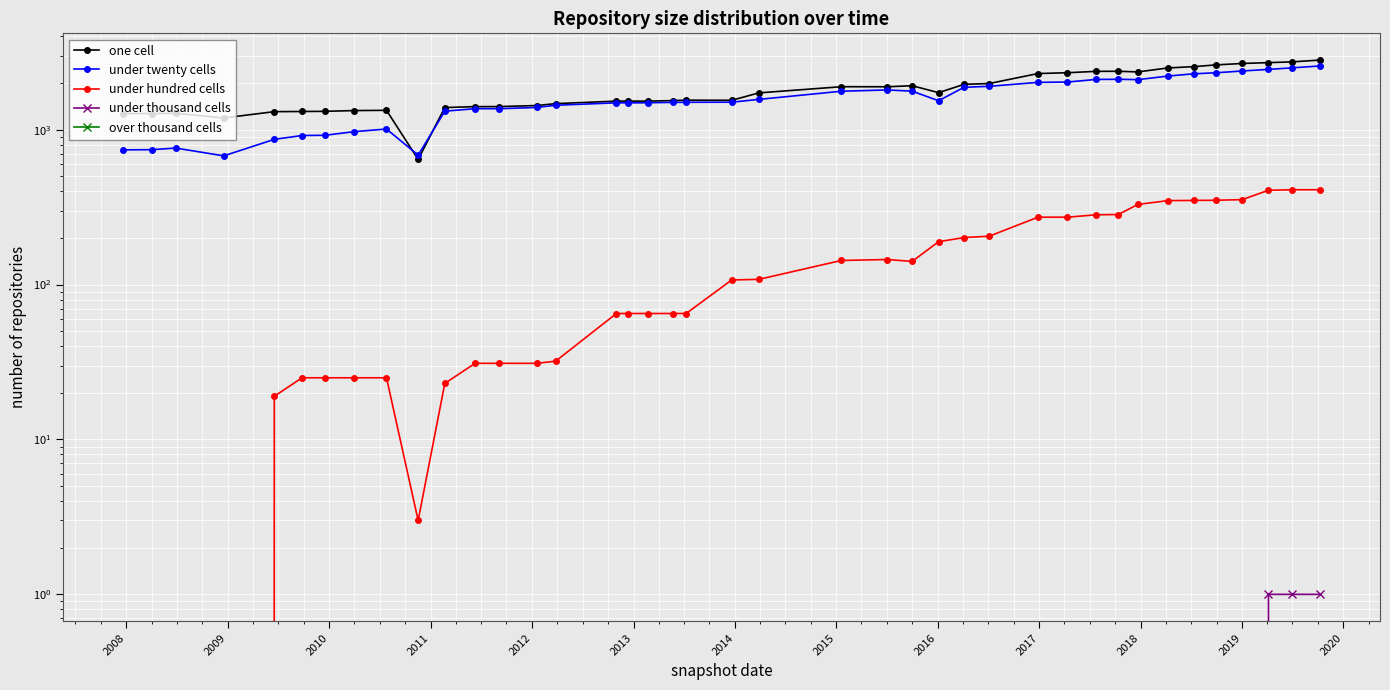

True or false: under thousand cells and over thousand cells cross at least once.

False